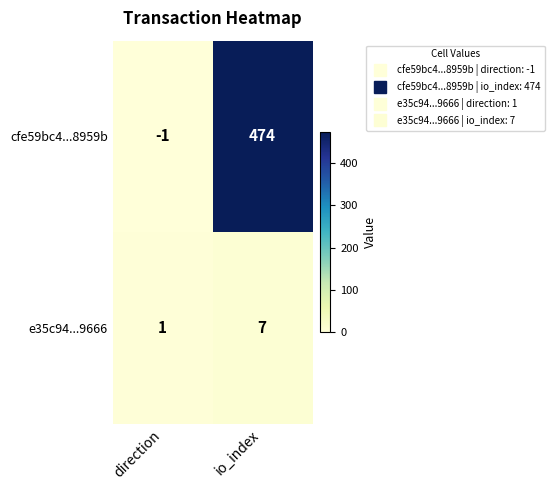

Which category has the lowest value across all series?

direction